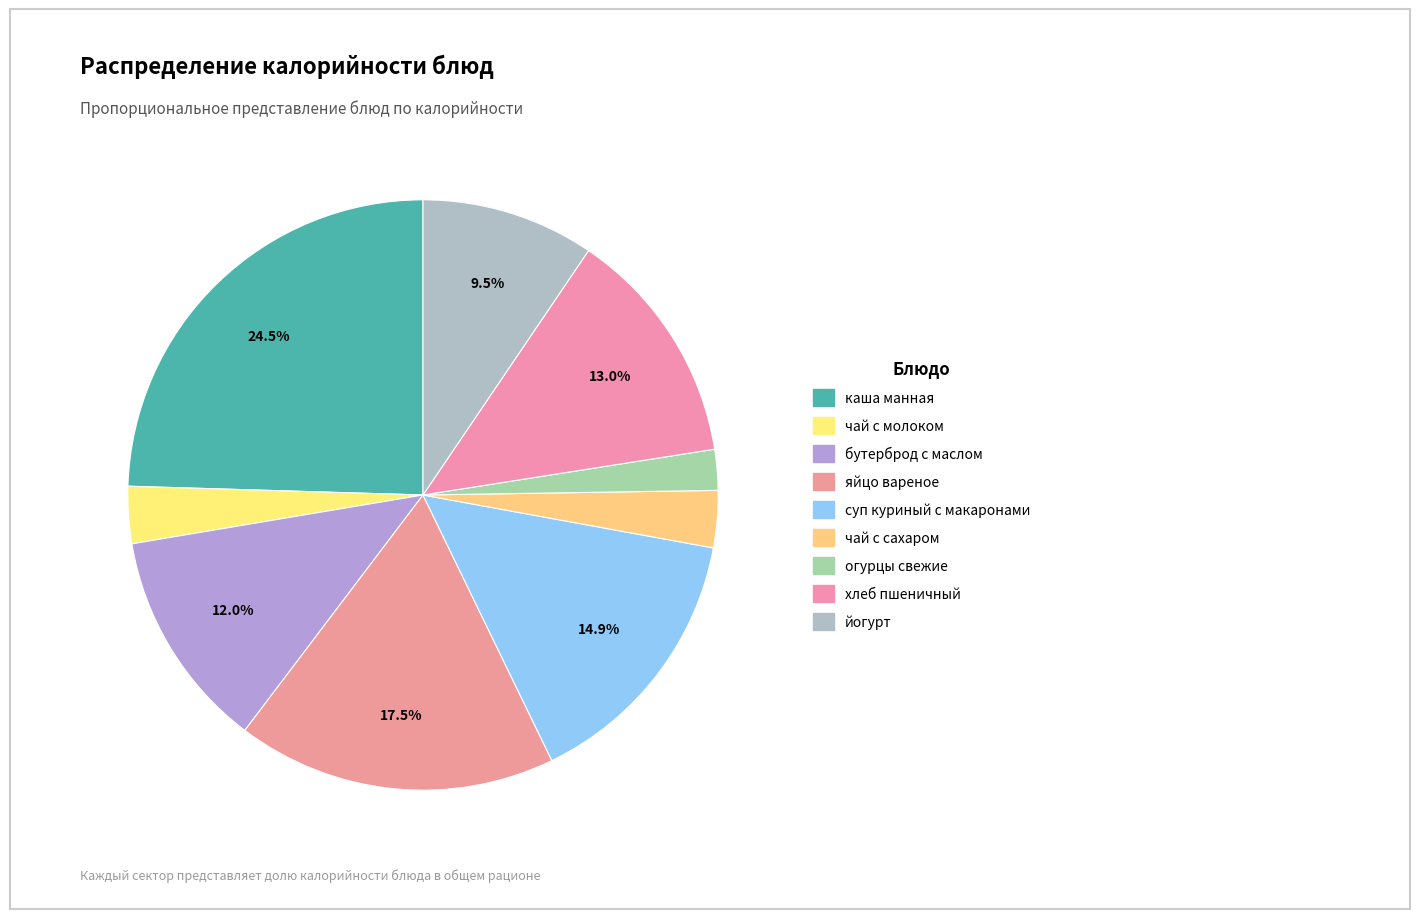

How many slices are in this pie chart?

9